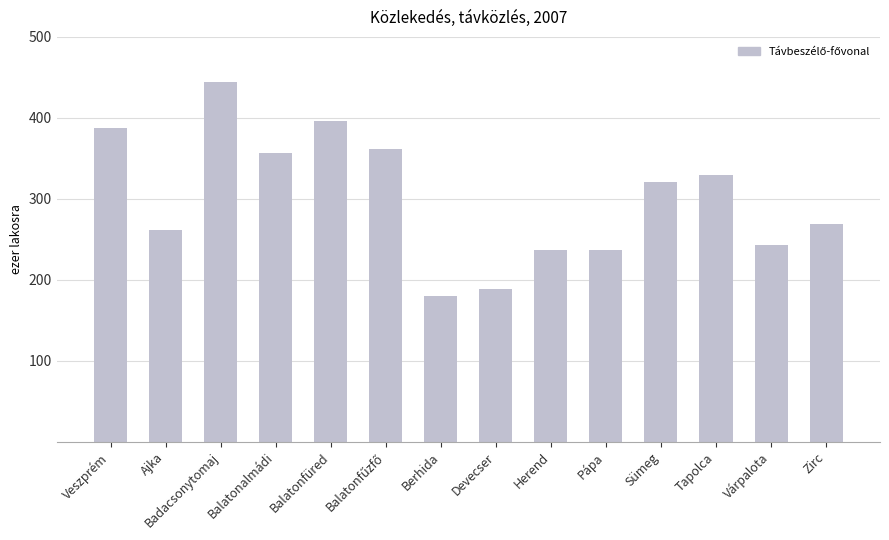

What is the average value?

301